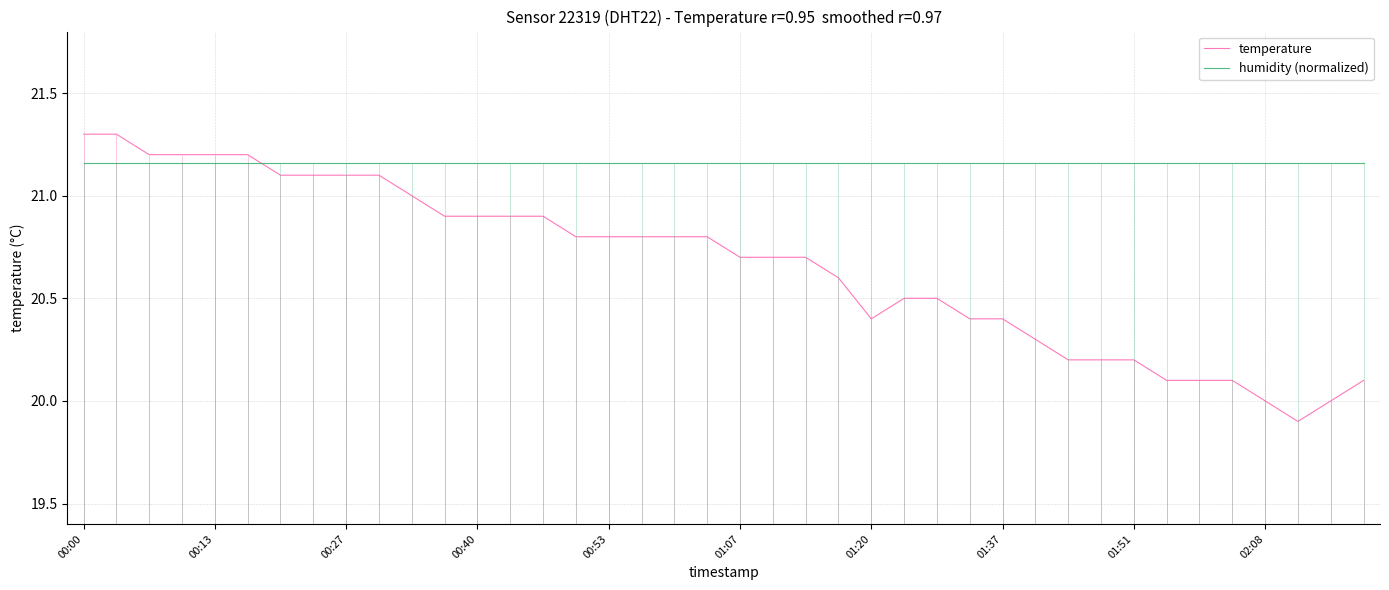

What is the highest value of the temperature series?

21.3